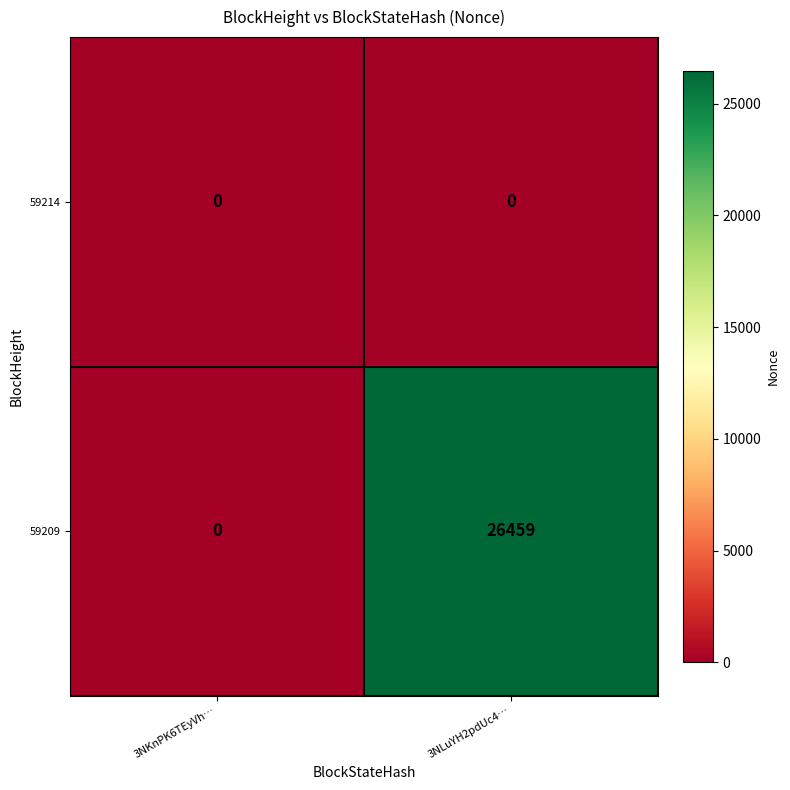

Rank the series by their maximum value, from highest to lowest.

59209, 59214